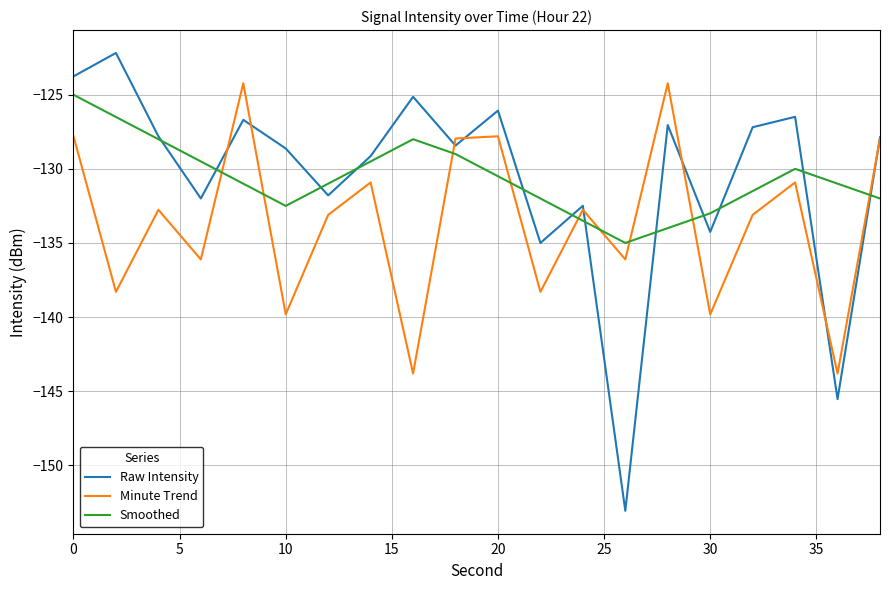

How many intersections are there between Smoothed and Minute Trend?

9